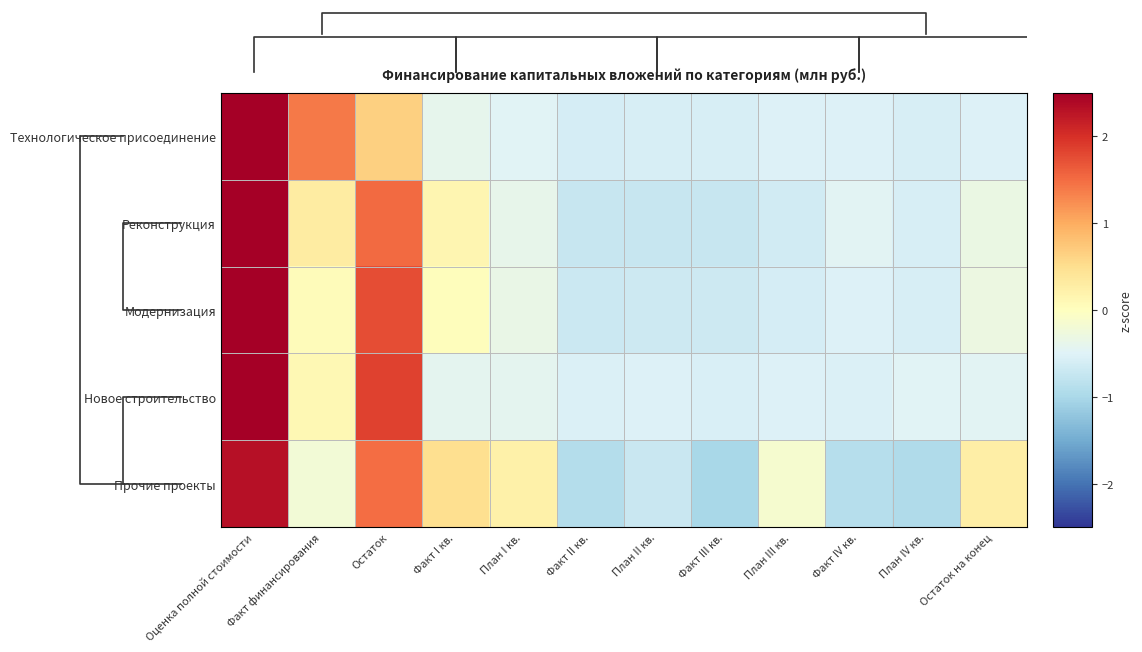

At which label does Реконструкция reach its peak?

Оценка полной стоимости